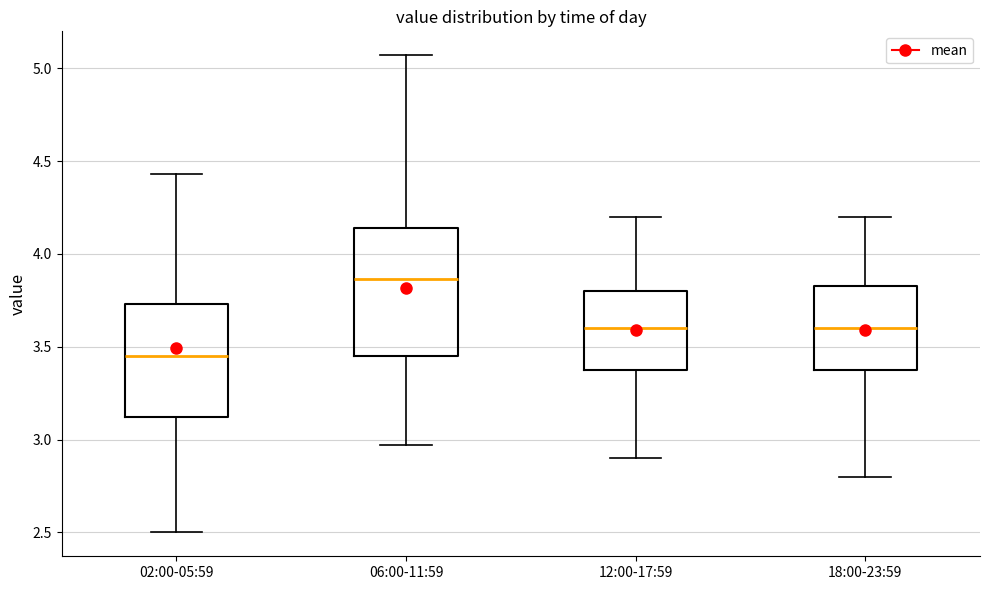

Reading left to right, read every box against the y-axis: the position of its median line, the range the box covers, and the ends of its whiskers. The values are not printed on the chart, so give them approximately, as read against the axis.

02:00-05:59: median 3.45, box 3.10 to 3.75, whiskers 2.50 to 4.45
06:00-11:59: median 3.85, box 3.45 to 4.15, whiskers 2.95 to 5.05
12:00-17:59: median 3.60, box 3.40 to 3.80, whiskers 2.90 to 4.20
18:00-23:59: median 3.60, box 3.40 to 3.85, whiskers 2.80 to 4.20